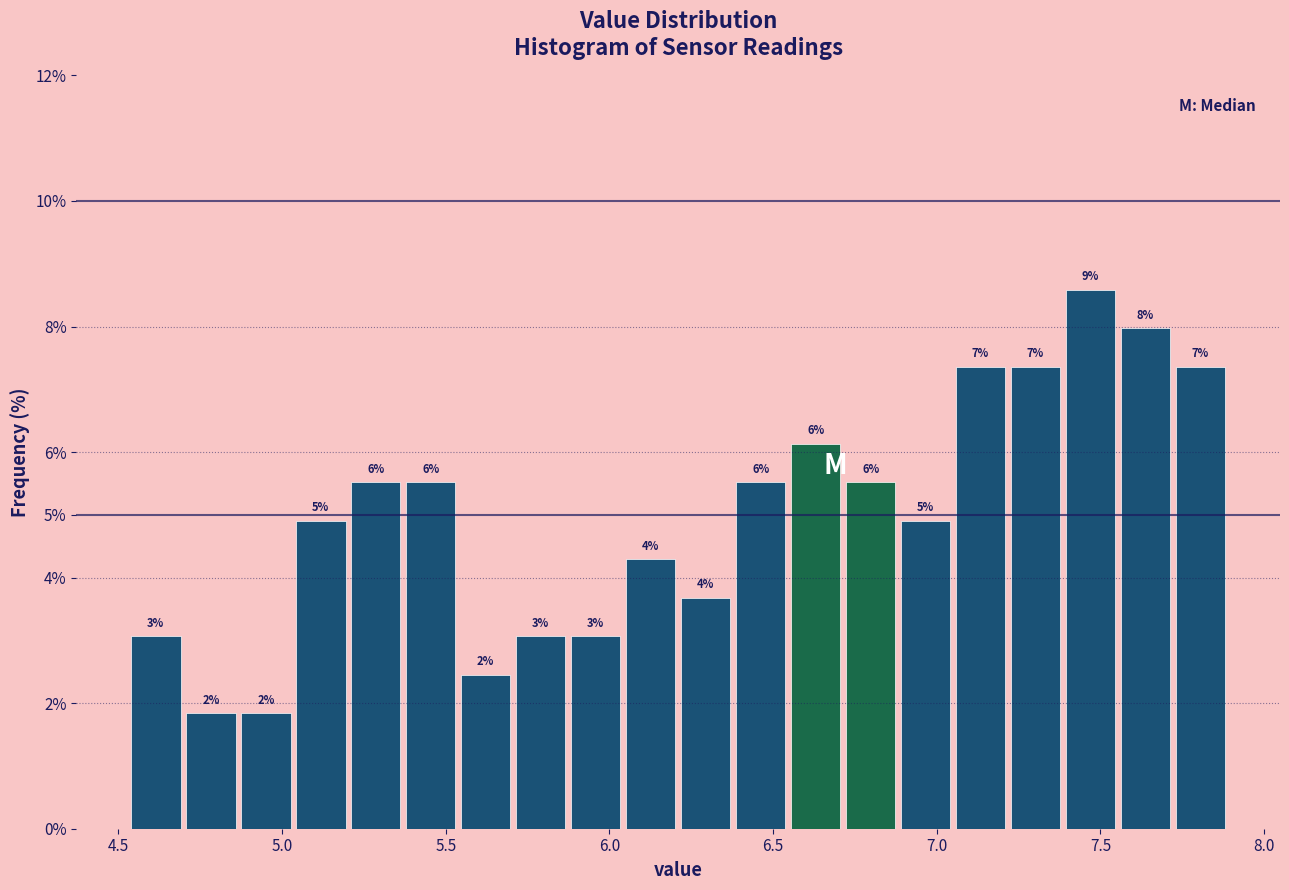

Around what value on the x-axis is the tallest bar? Give the approximate position of its centre, as read against the axis.

7.45